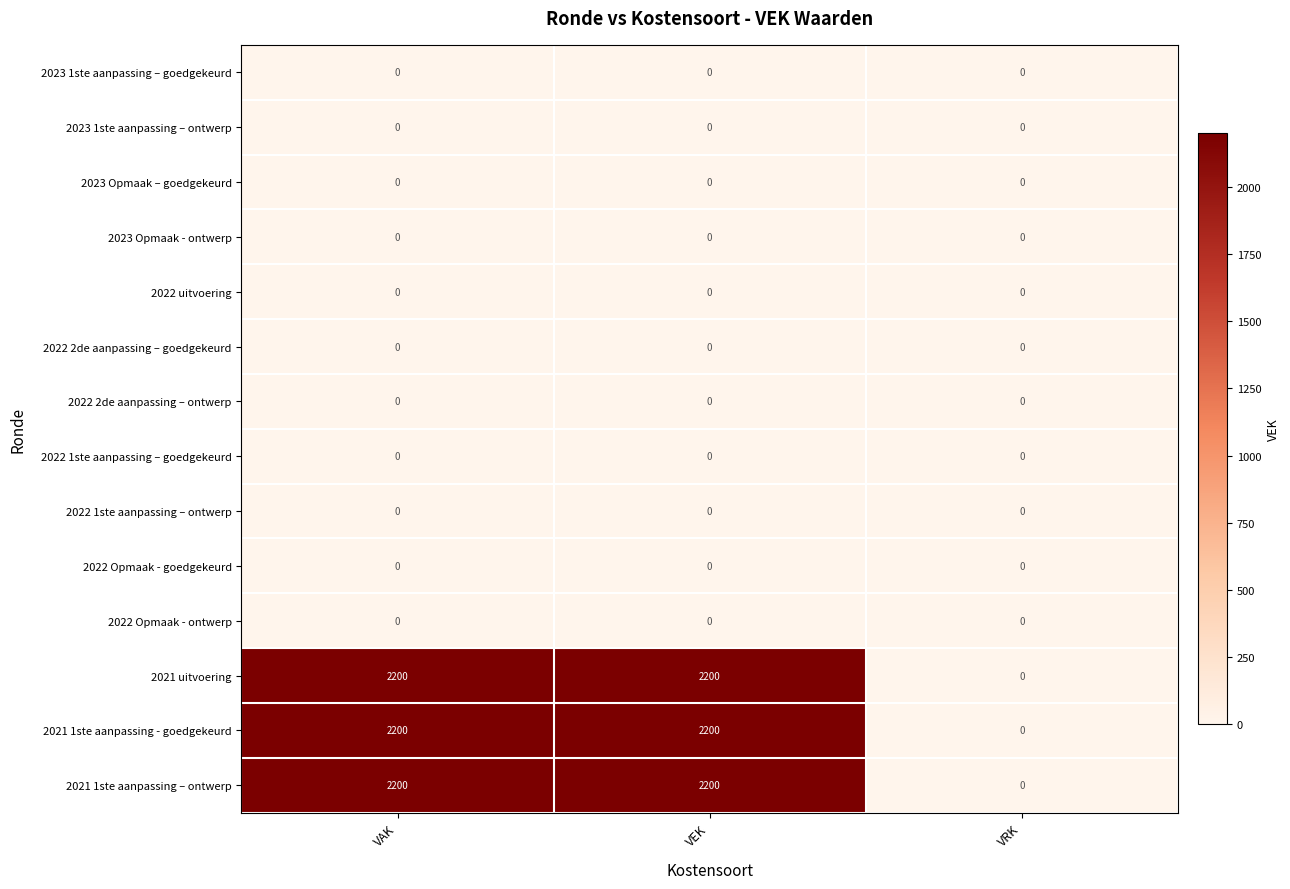

What is the total value across all series at VEK?

6600